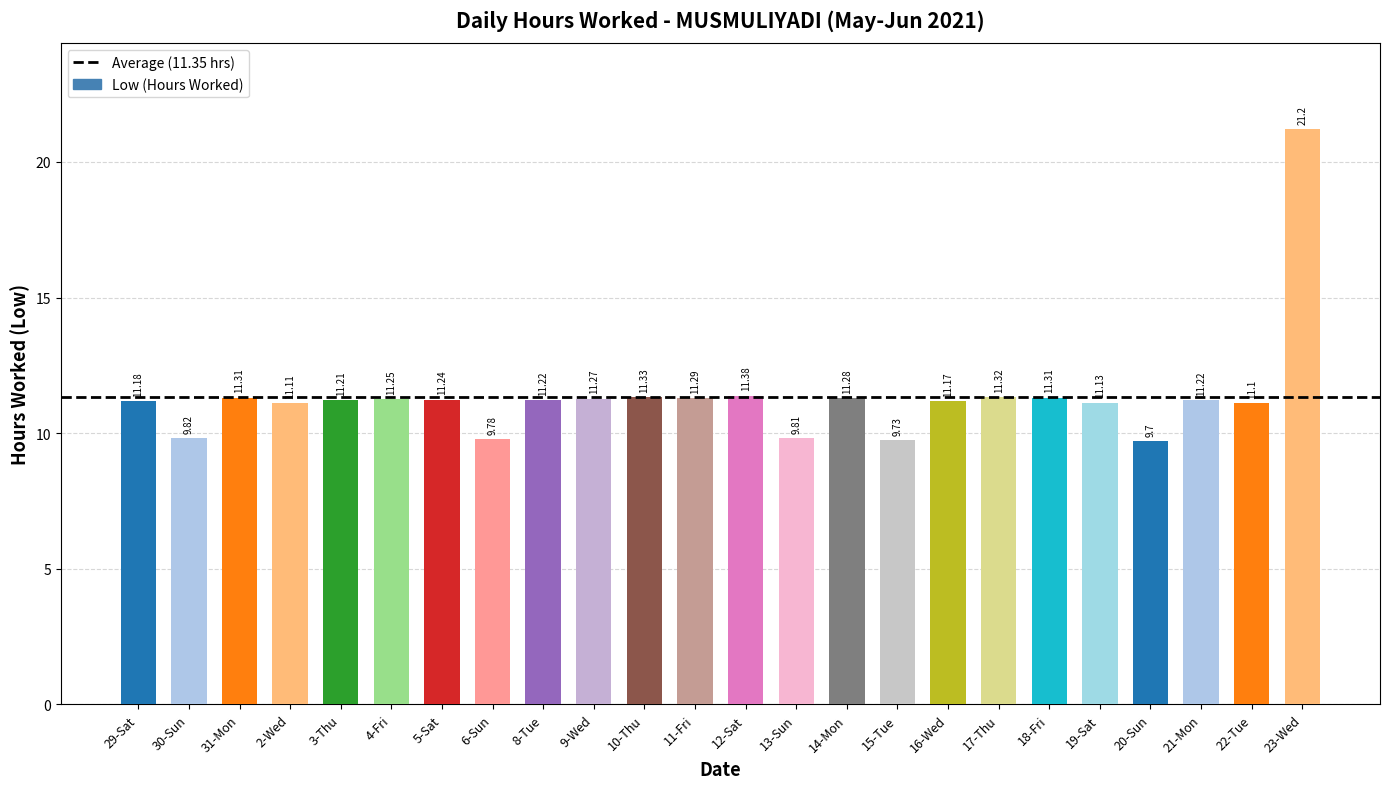

The value at 17-Thu is 11.3. True or false?

True